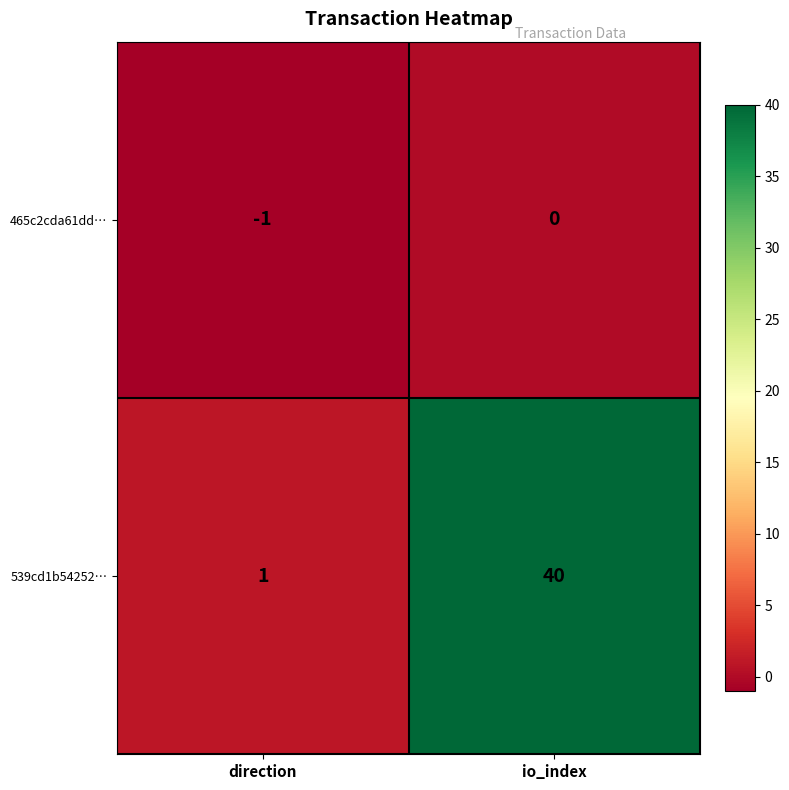

What is the sum of all 539cd1b54252… values?

41